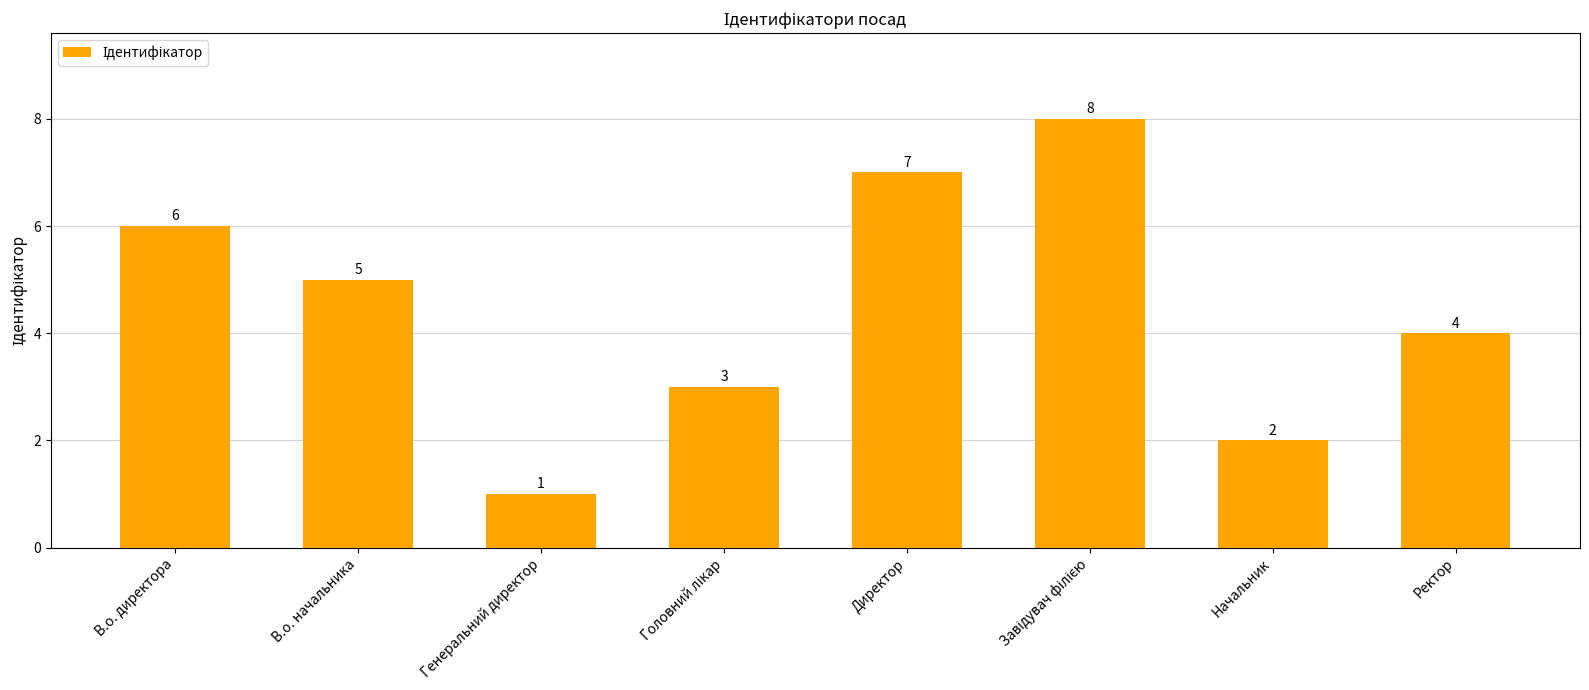

What is the ratio of the value at В.о. начальника to the value at В.о. директора?

0.8